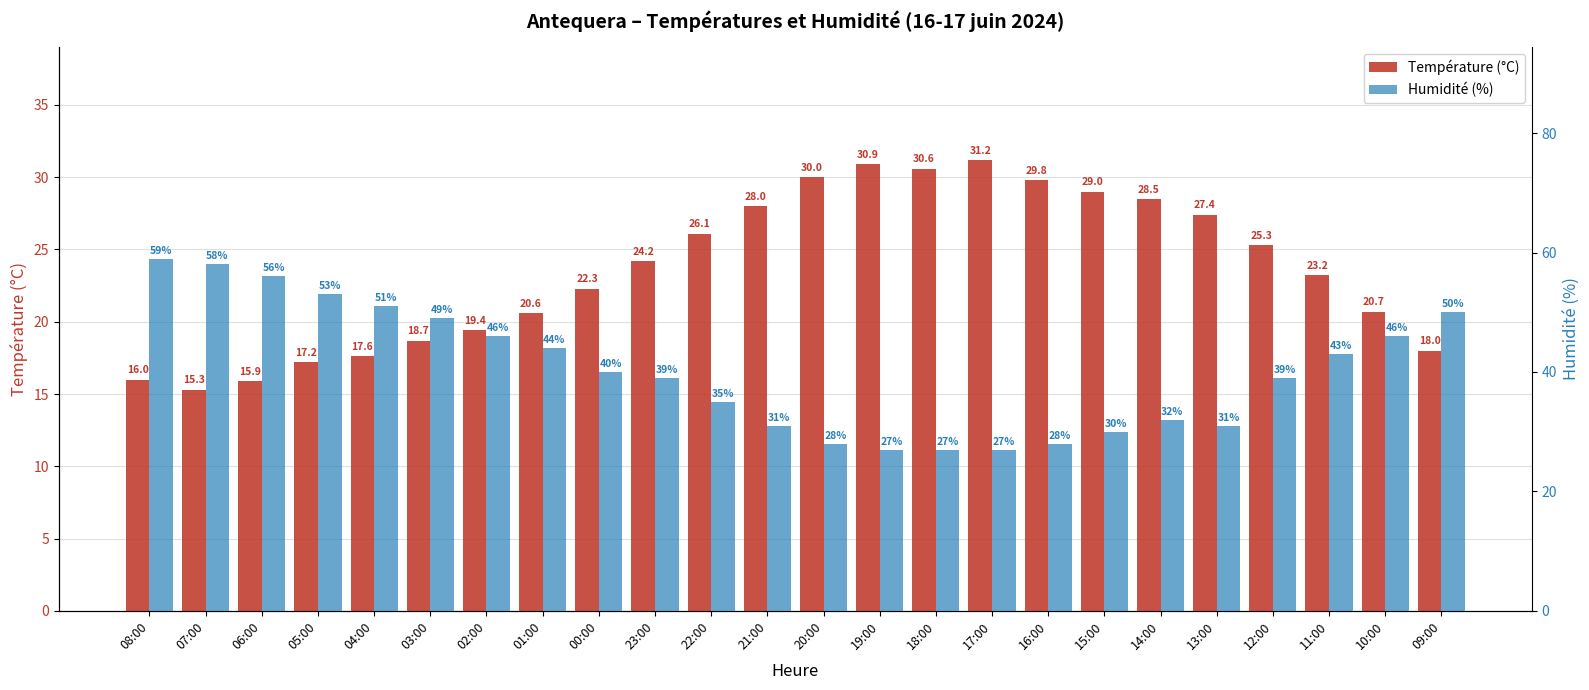

At 05:00, list the series in order from smallest to largest.

Température (°C), Humidité (%)